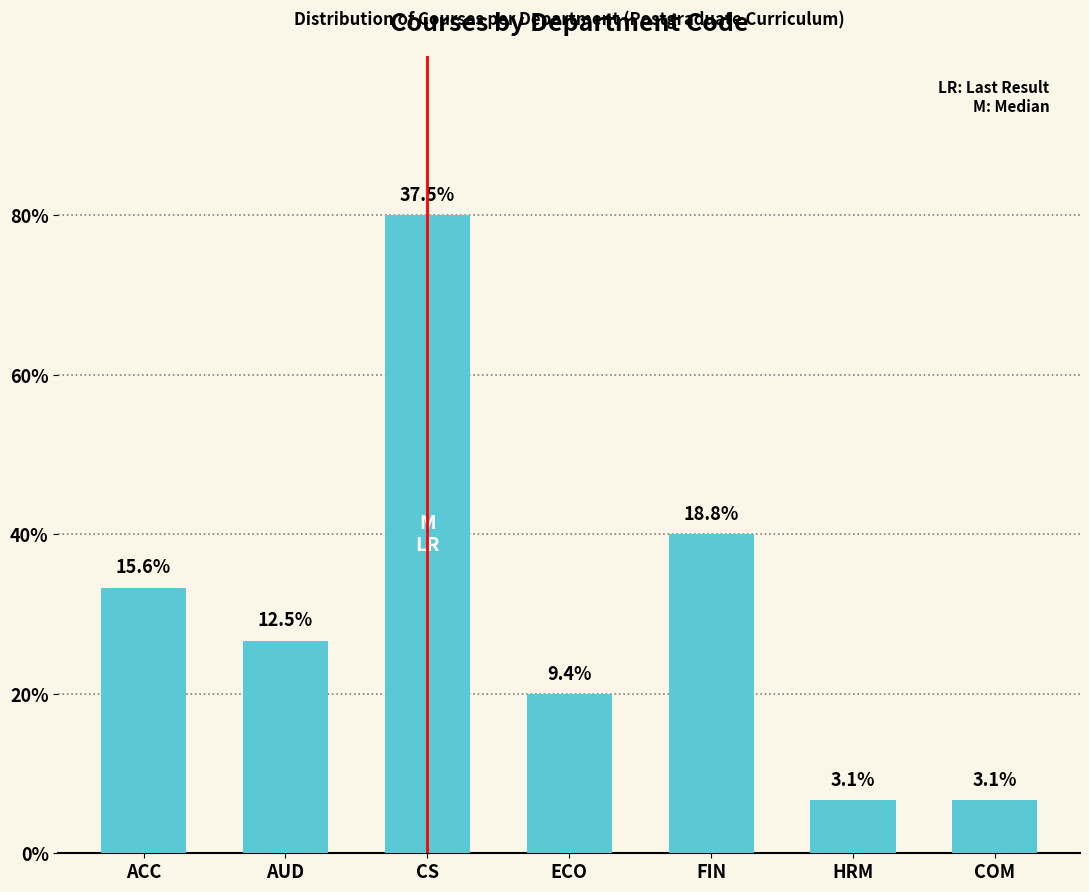

Does the chart contain any negative values?

No